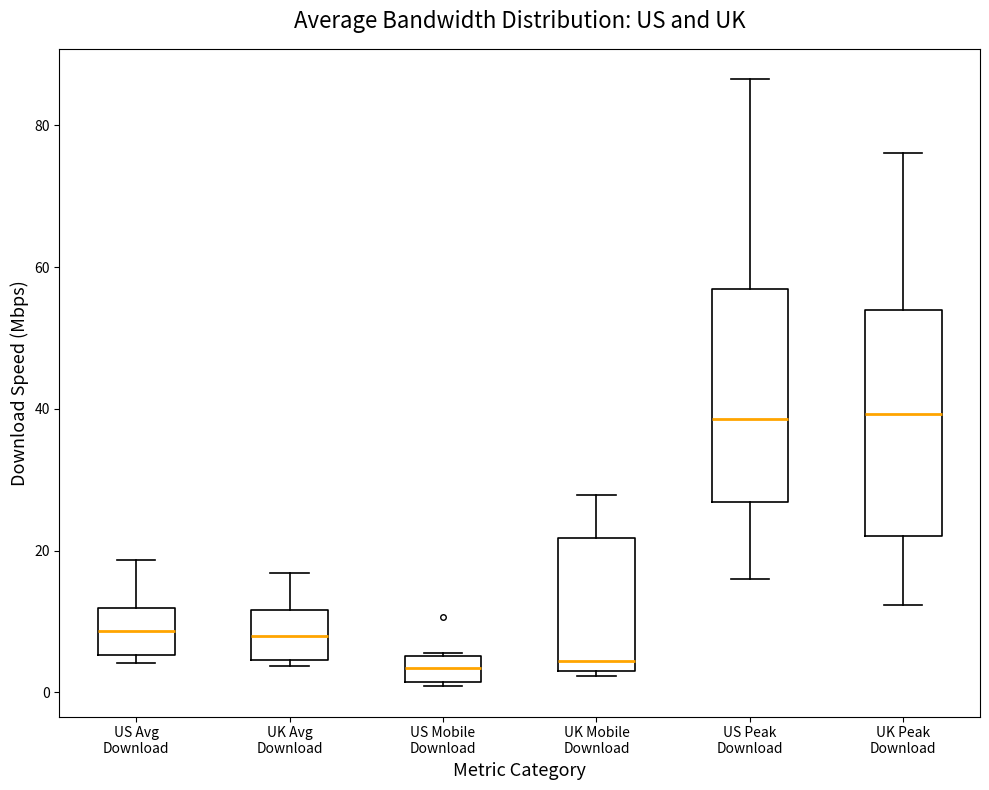

Reading left to right, read every box against the y-axis: the position of its median line, the range the box covers, and the ends of its whiskers. The values are not printed on the chart, so give them approximately, as read against the axis.

US Avg Download: median 8, box 6 to 12, whiskers 4 to 18
UK Avg Download: median 8, box 4 to 12, whiskers 4 (just below the box's lower edge) to 16
US Mobile Download: median 4, box 2 to 6, whiskers 0 to 6
UK Mobile Download: median 4, box 2 to 22, whiskers 2 (just below the box's lower edge) to 28
US Peak Download: median 38, box 26 to 56, whiskers 16 to 86
UK Peak Download: median 40, box 22 to 54, whiskers 12 to 76